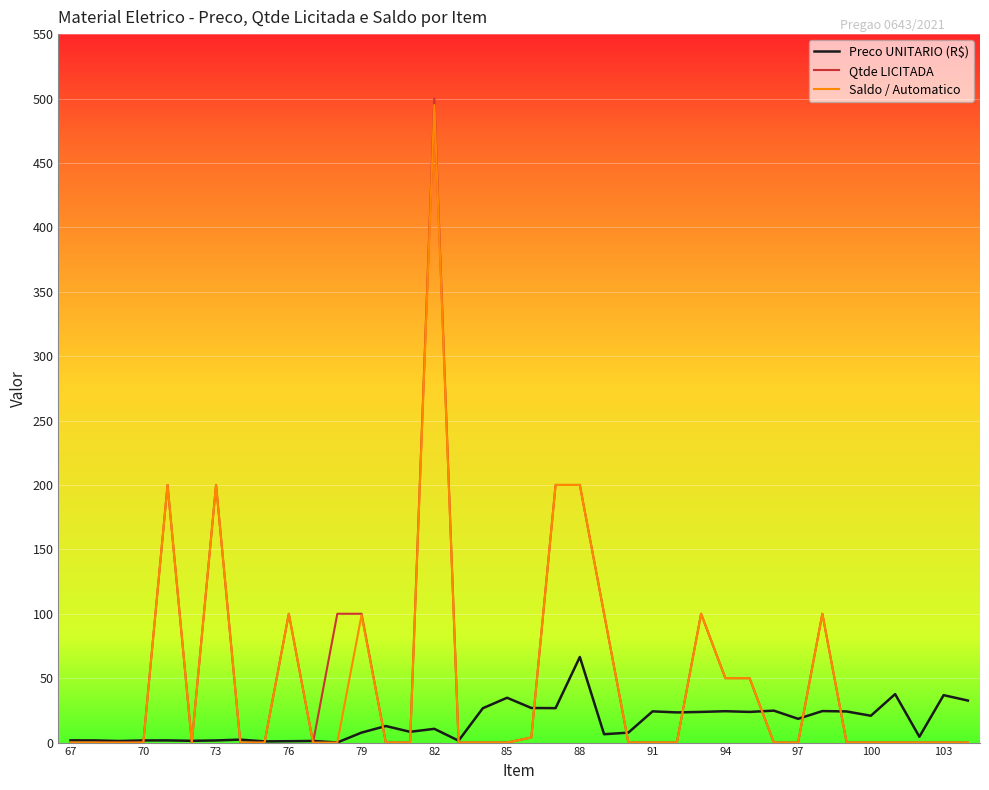

What is the highest value of the Preco UNITARIO (R$) series?

66.5